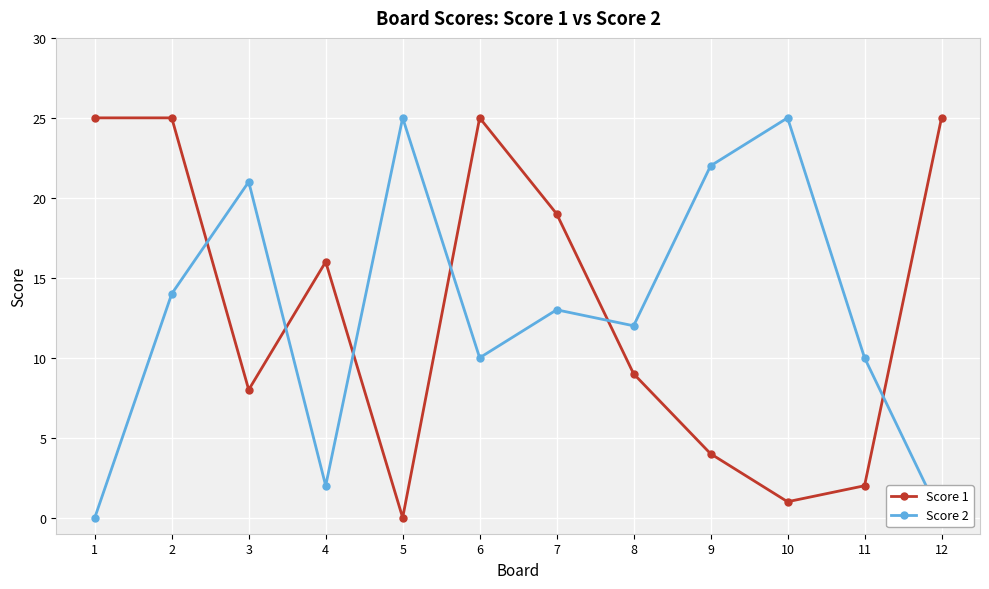

Reading right to left, what are all the values shown in this chart?

Score 1: 12=25	11=2	10=1	9=4	8=9	7=19	6=25	5=0	4=16	3=8	2=25	1=25
Score 2: 12=0	11=10	10=25	9=22	8=12	7=13	6=10	5=25	4=2	3=21	2=14	1=0